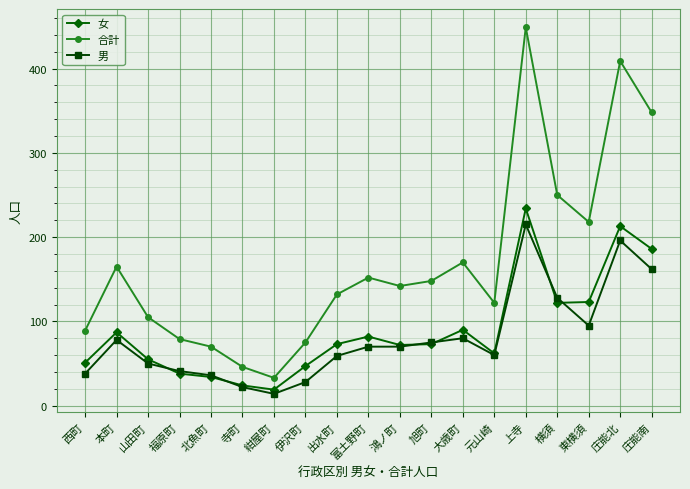

How many data points in 男 are less than 70?

9